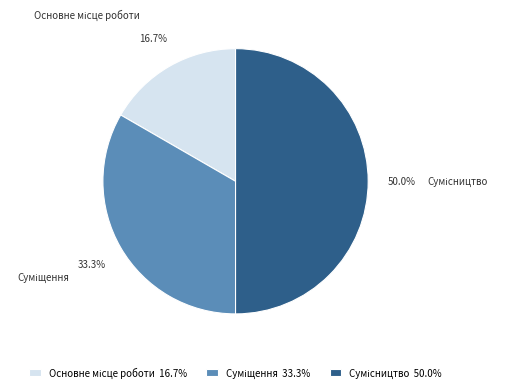

Count the number of slices in the pie.

3